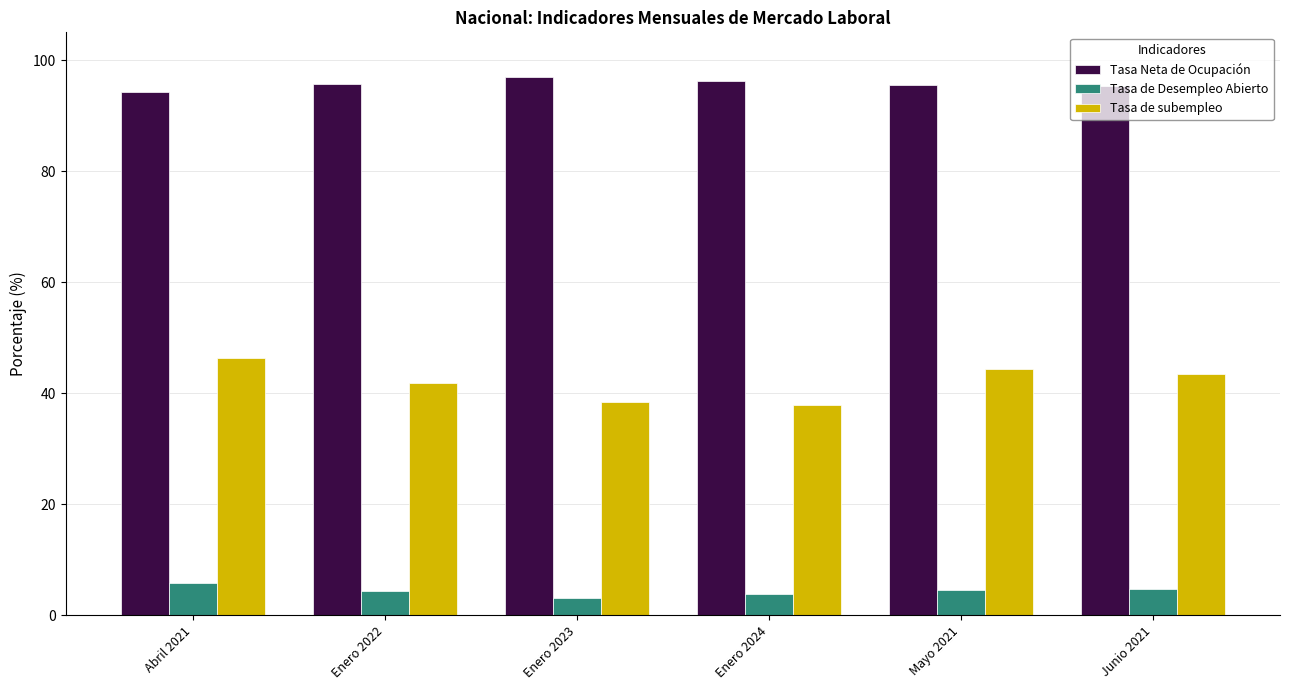

List the series in order of their peak value, lowest first.

Tasa de Desempleo Abierto, Tasa de subempleo, Tasa Neta de Ocupación